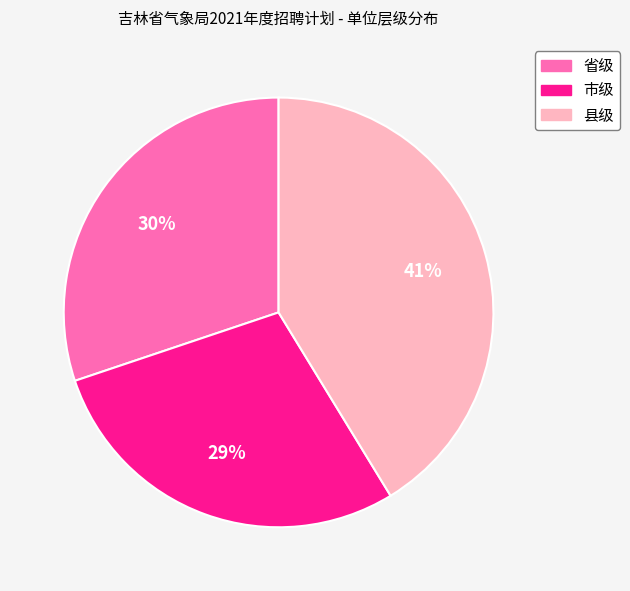

Does 县级 account for over 50% of the chart?

No